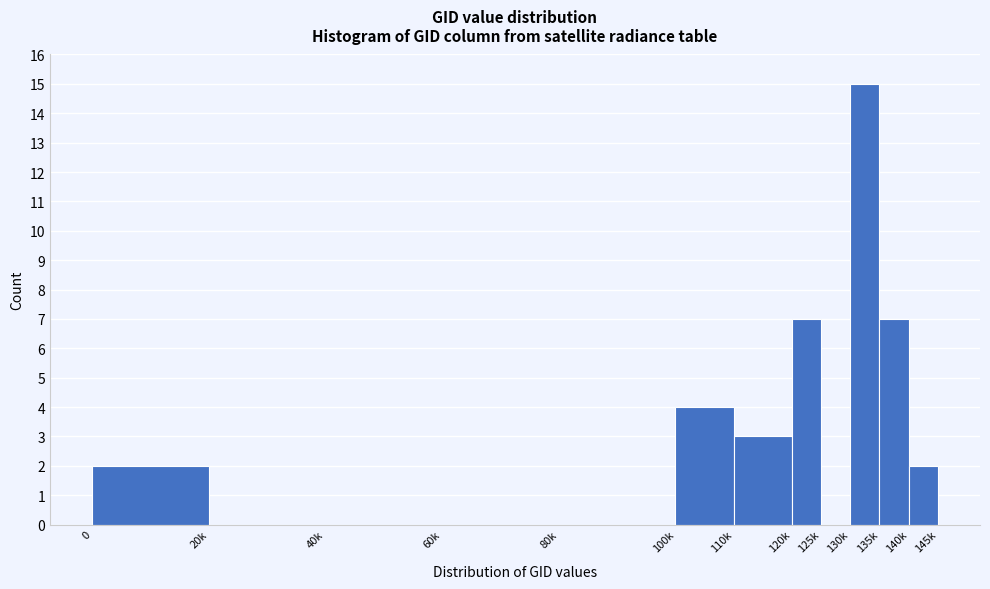

Reading left to right, what are all the values shown in this chart?

0=2	20k=0	40k=0	60k=0	80k=0	100k=4	110k=3	120k=7	125k=0	130k=15	135k=7	140k=2